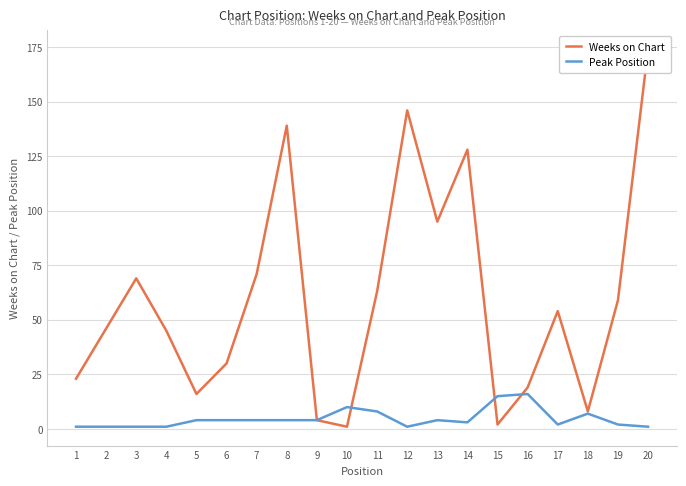

True or false: Peak Position has more than 1 interior local peaks.

True